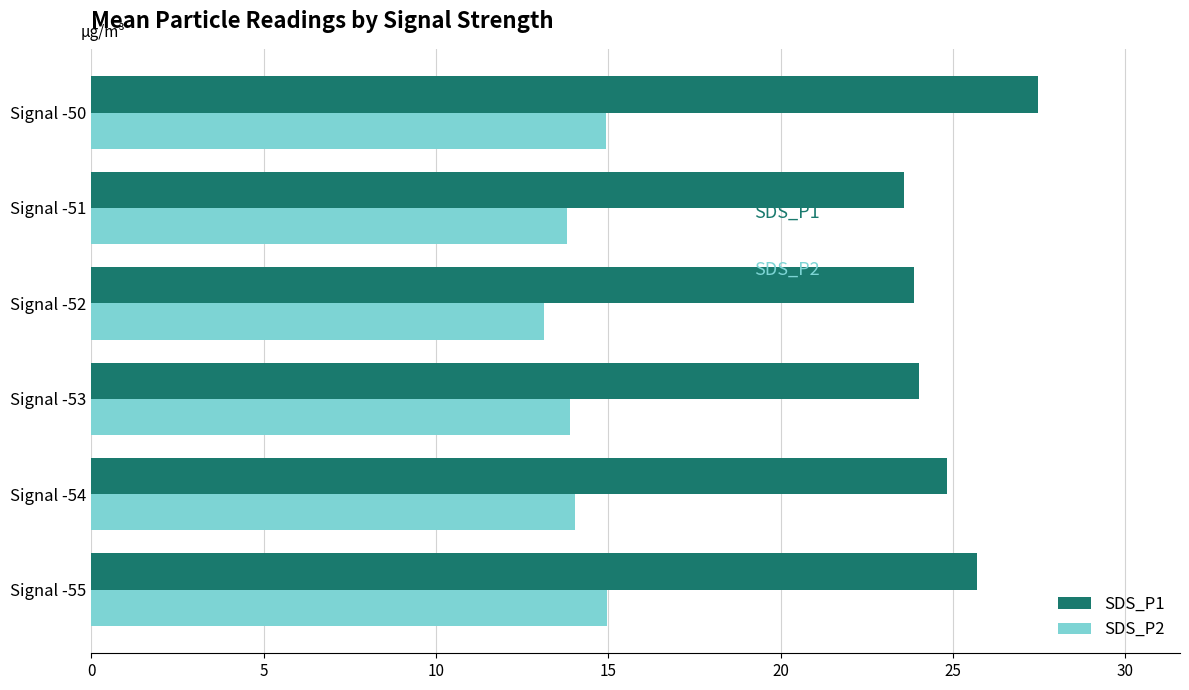

Which series has the largest range (max minus min)?

SDS_P1